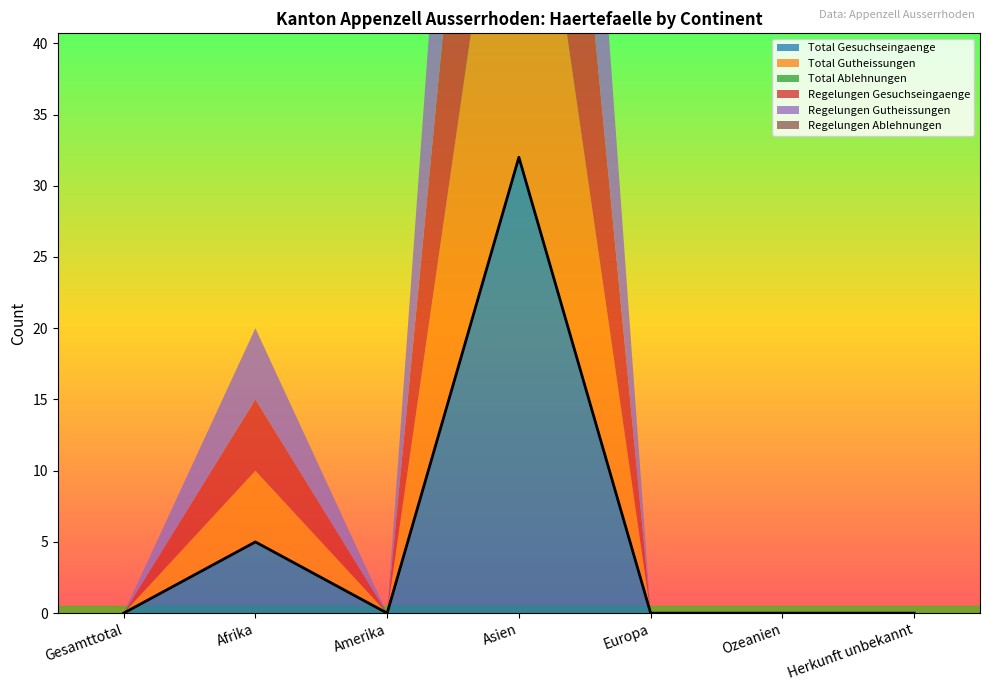

True or false: Regelungen Ablehnungen and Total Ablehnungen cross at least once.

False